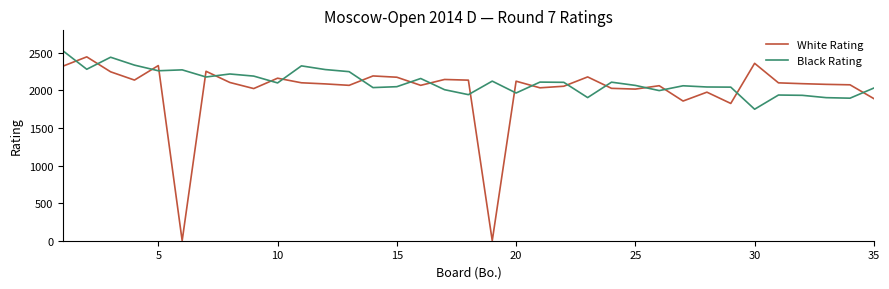

Which series has the widest spread of values?

White Rating